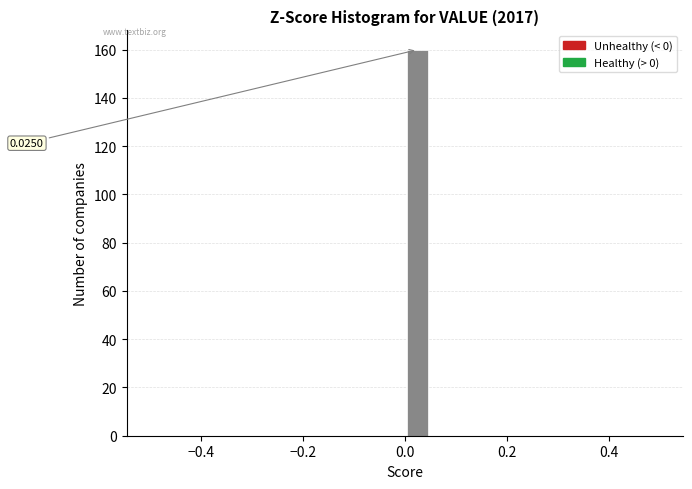

Around what value on the x-axis is the tallest bar? Give the approximate position of its centre, as read against the axis.

0.02